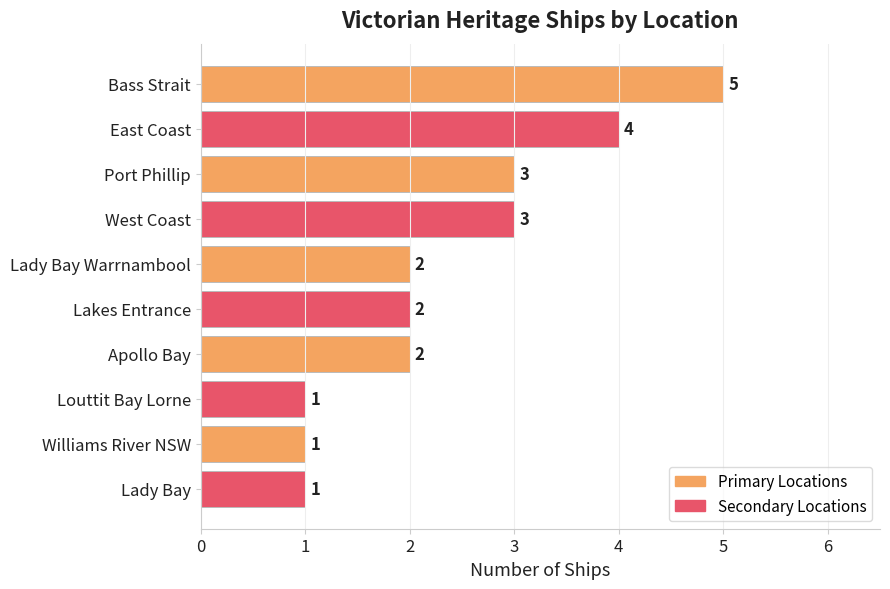

True or false: the data shows 5 at Bass Strait.

True